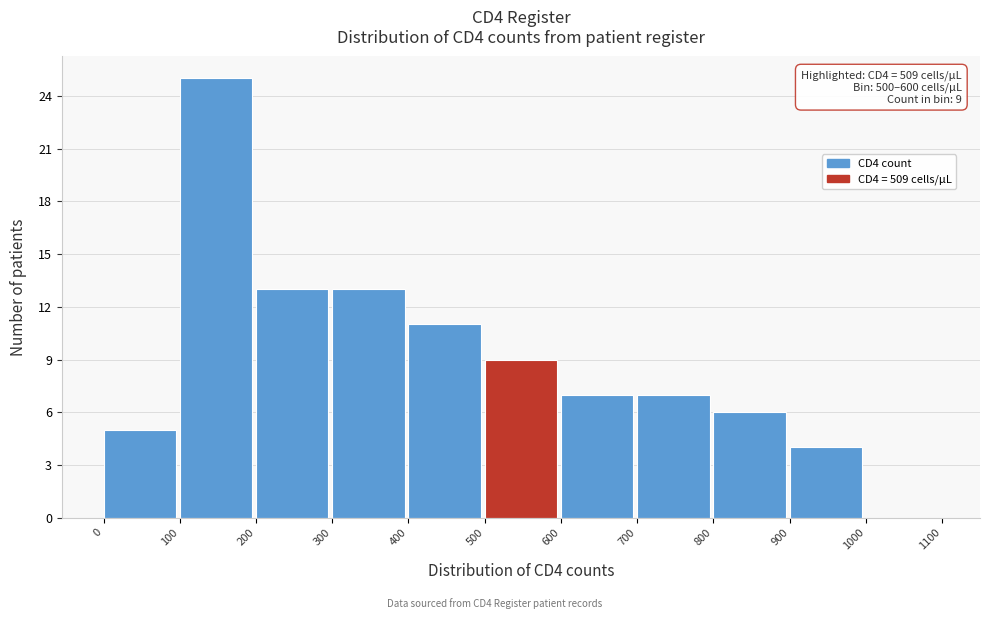

Which range on the x-axis has the tallest bar?

100 to 200